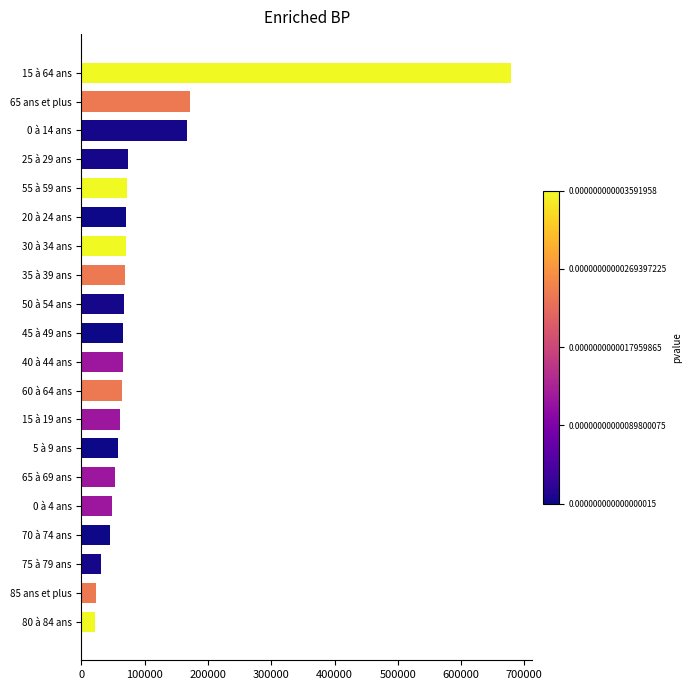

Are the bars grouped side by side (vs. stacked)?

No